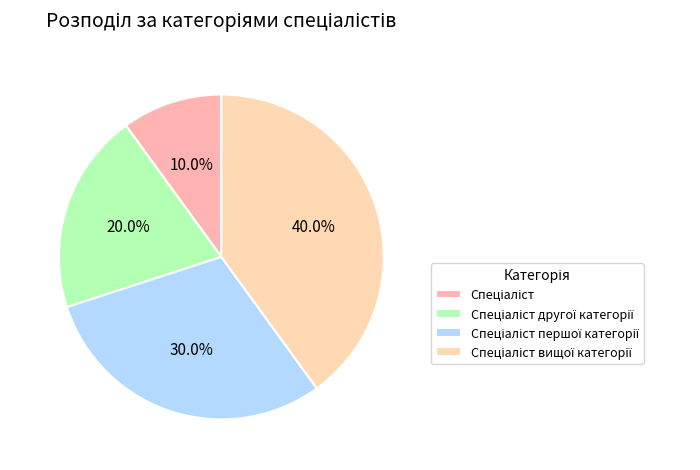

How many segments does this pie chart have?

4